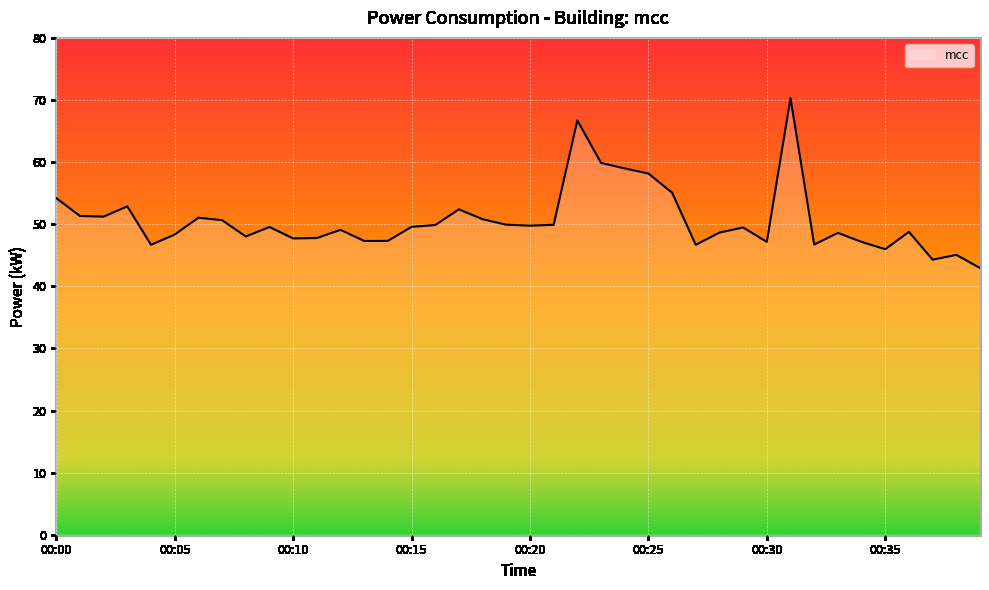

What is the difference between the maximum and minimum values?

27.3